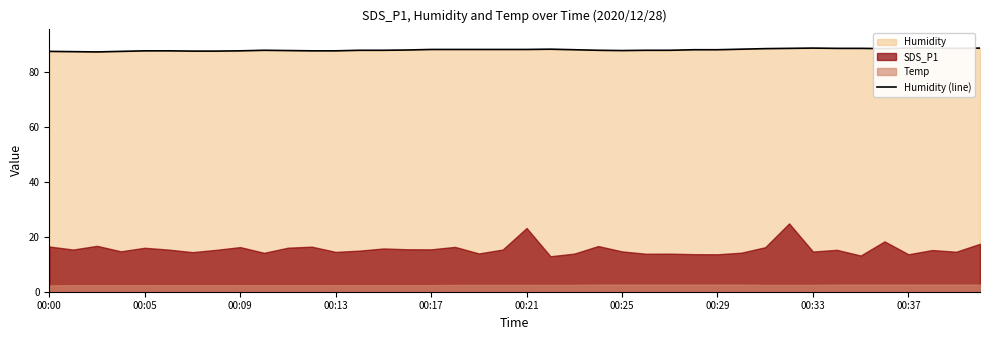

At which category does the chart reach its peak across all series?

00:33